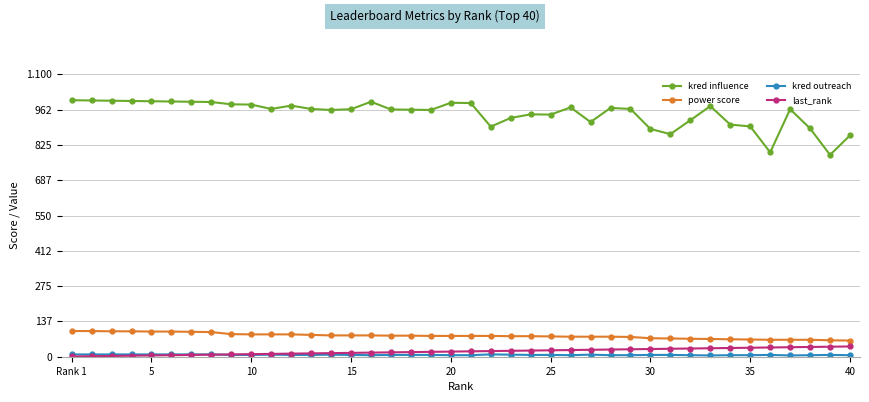

True or false: kred outreach and kred influence cross at least once.

False